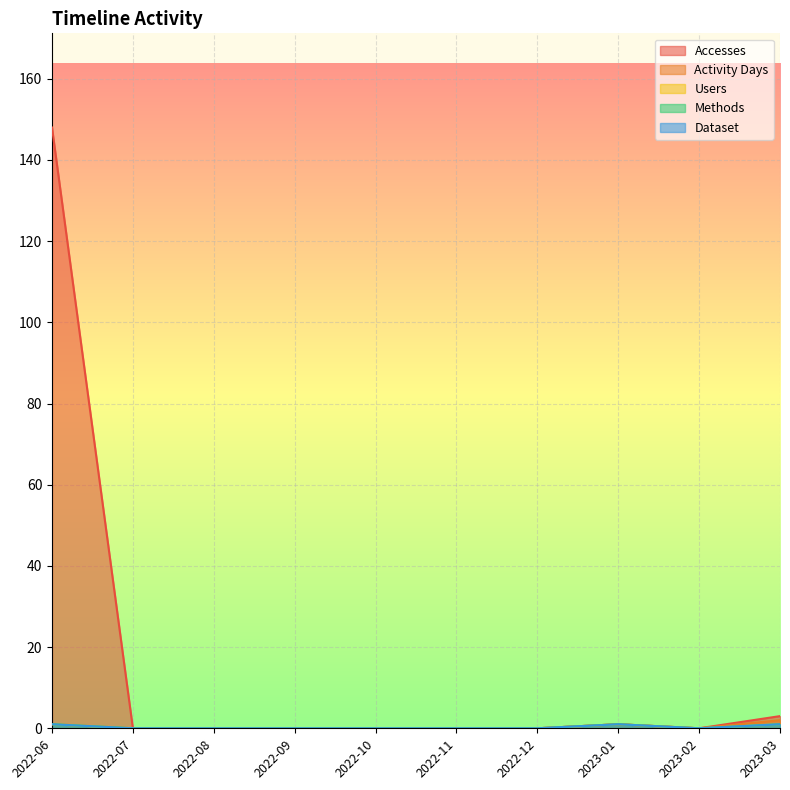

True or false: Accesses and Users cross at least once.

False